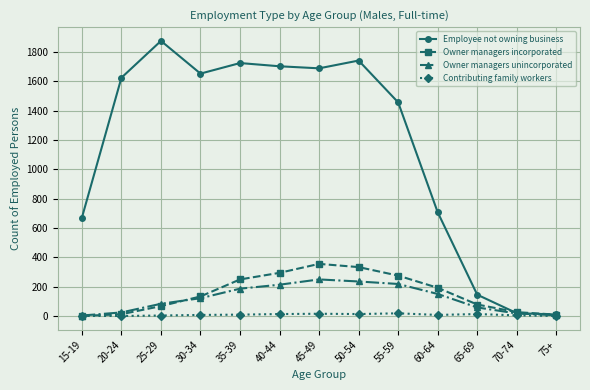

Rank the series by their maximum value, from lowest to highest.

Contributing family workers, Owner managers unincorporated, Owner managers incorporated, Employee not owning business